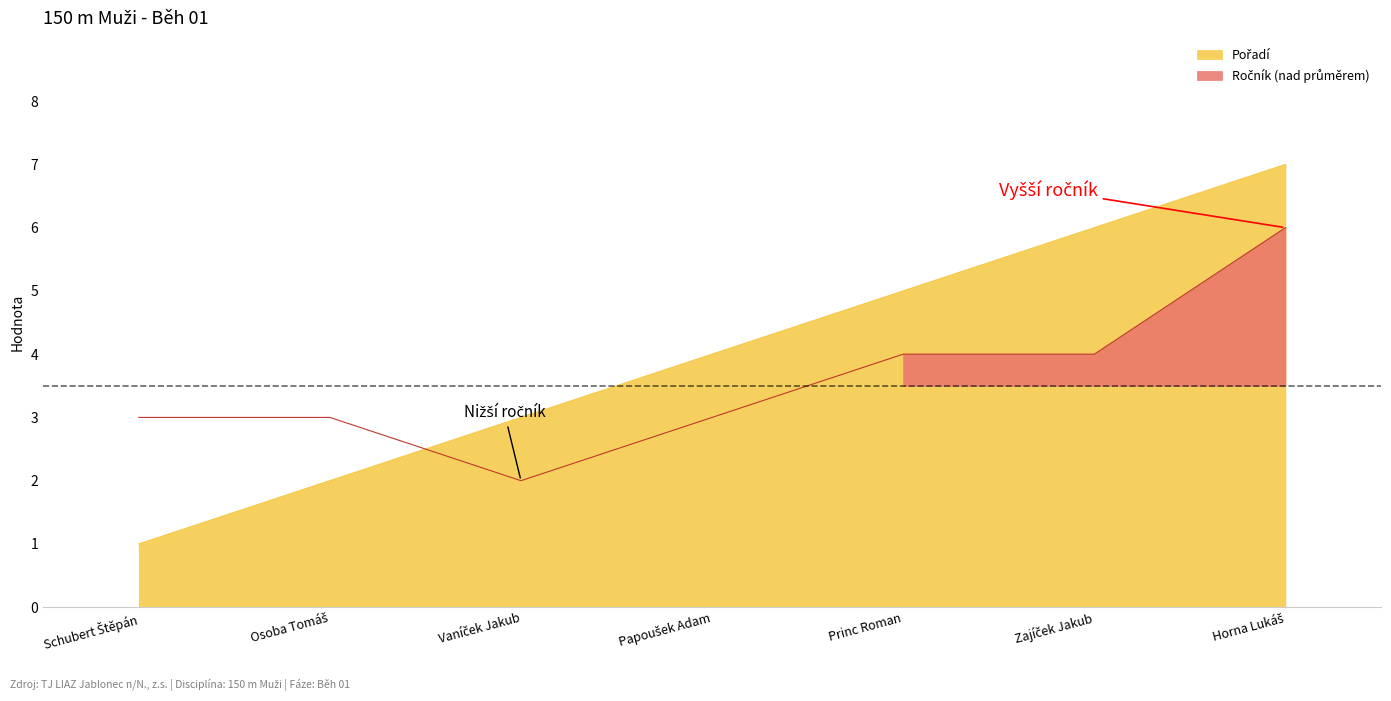

How many interior local valleys does the Ročník series have?

1